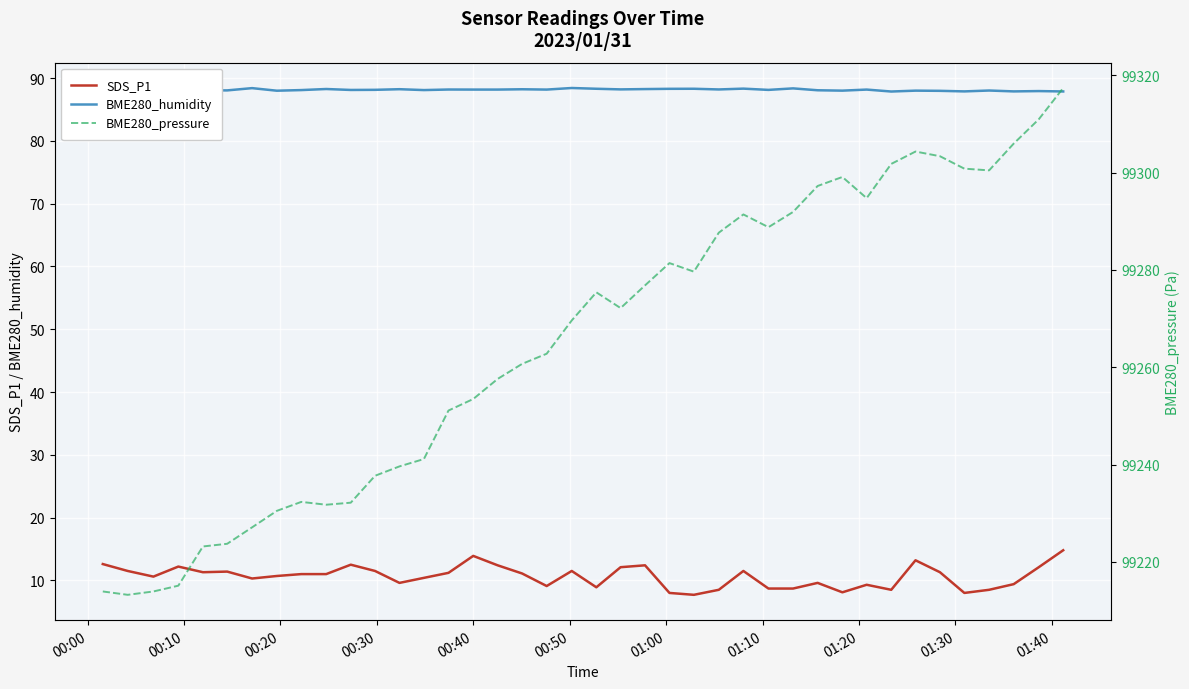

True or false: SDS_P1 and BME280_humidity intersect in this chart.

False